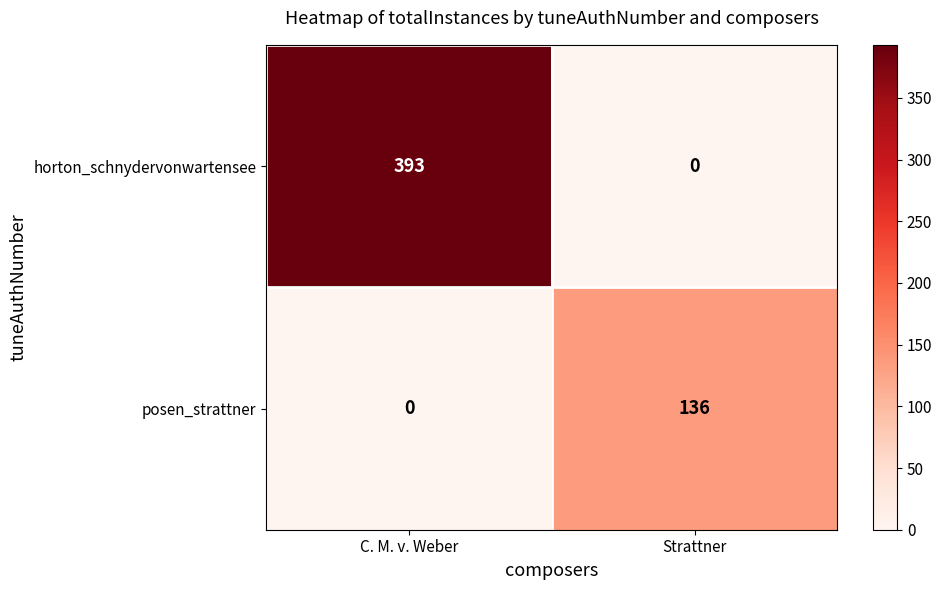

Which series has the largest total across all categories?

horton_schnydervonwartensee